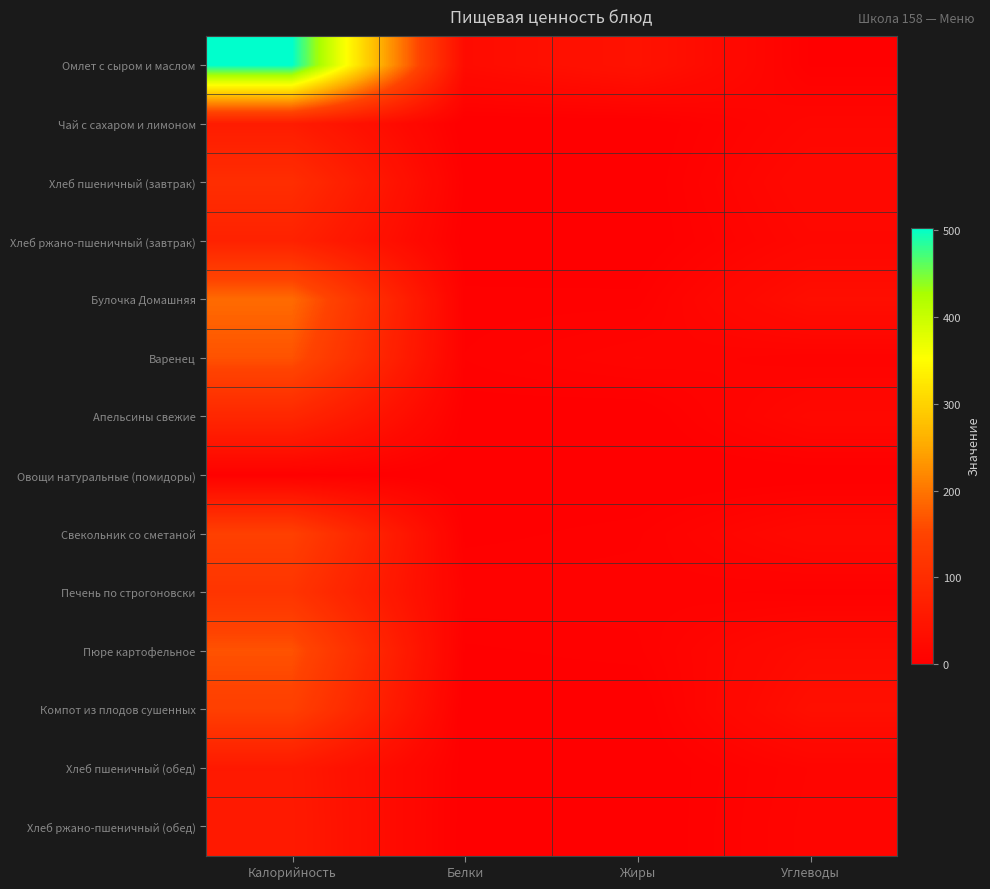

Reading left to right, list all the values displayed in this chart.

Омлет с сыром и маслом: Калорийность=503.3	Белки=26.8	Жиры=42.4	Углеводы=3.6
Чай с сахаром и лимоном: Калорийность=62.6	Белки=0.3	Жиры=0.1	Углеводы=15.2
Хлеб пшеничный (завтрак): Калорийность=102.0	Белки=3.3	Жиры=0.4	Углеводы=21.4
Хлеб ржано-пшеничный (завтрак): Калорийность=76.3	Белки=1.6	Жиры=0.2	Углеводы=16.9
Булочка Домашняя: Калорийность=189.5	Белки=4.6	Жиры=4.7	Углеводы=32.2
Варенец: Калорийность=164.8	Белки=6.0	Жиры=12.0	Углеводы=8.2
Апельсины свежие: Калорийность=86.9	Белки=2.1	Жиры=0.5	Углеводы=18.6
Овощи натуральные (помидоры): Калорийность=3.8	Белки=0.1	Жиры=0.0	Углеводы=0.8
Свекольник со сметаной: Калорийность=142.1	Белки=2.6	Жиры=5.4	Углеводы=20.8
Печень по строгоновски: Калорийность=116.9	Белки=7.8	Жиры=7.3	Углеводы=4.9
Пюре картофельное: Калорийность=165.4	Белки=3.3	Жиры=5.2	Углеводы=26.4
Компот из плодов сушенных: Калорийность=141.2	Белки=0.6	Жиры=0.2	Углеводы=34.3
Хлеб пшеничный (обед): Калорийность=57.0	Белки=1.8	Жиры=0.2	Углеводы=11.9
Хлеб ржано-пшеничный (обед): Калорийность=58.3	Белки=1.2	Жиры=0.2	Углеводы=12.9